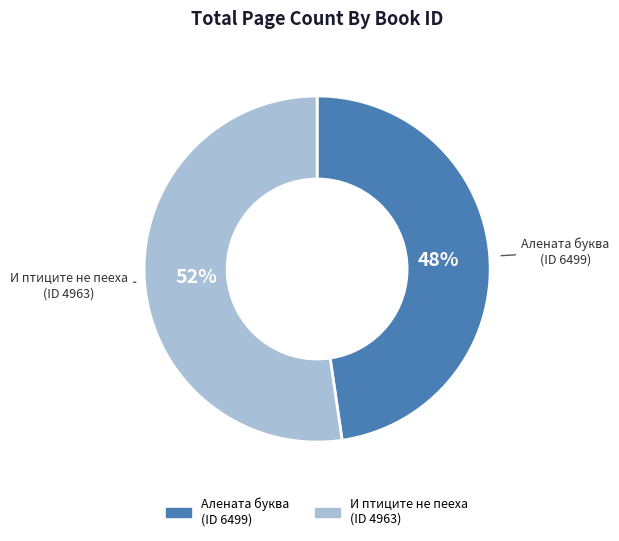

To the nearest percent, what is the average slice percentage?

50%